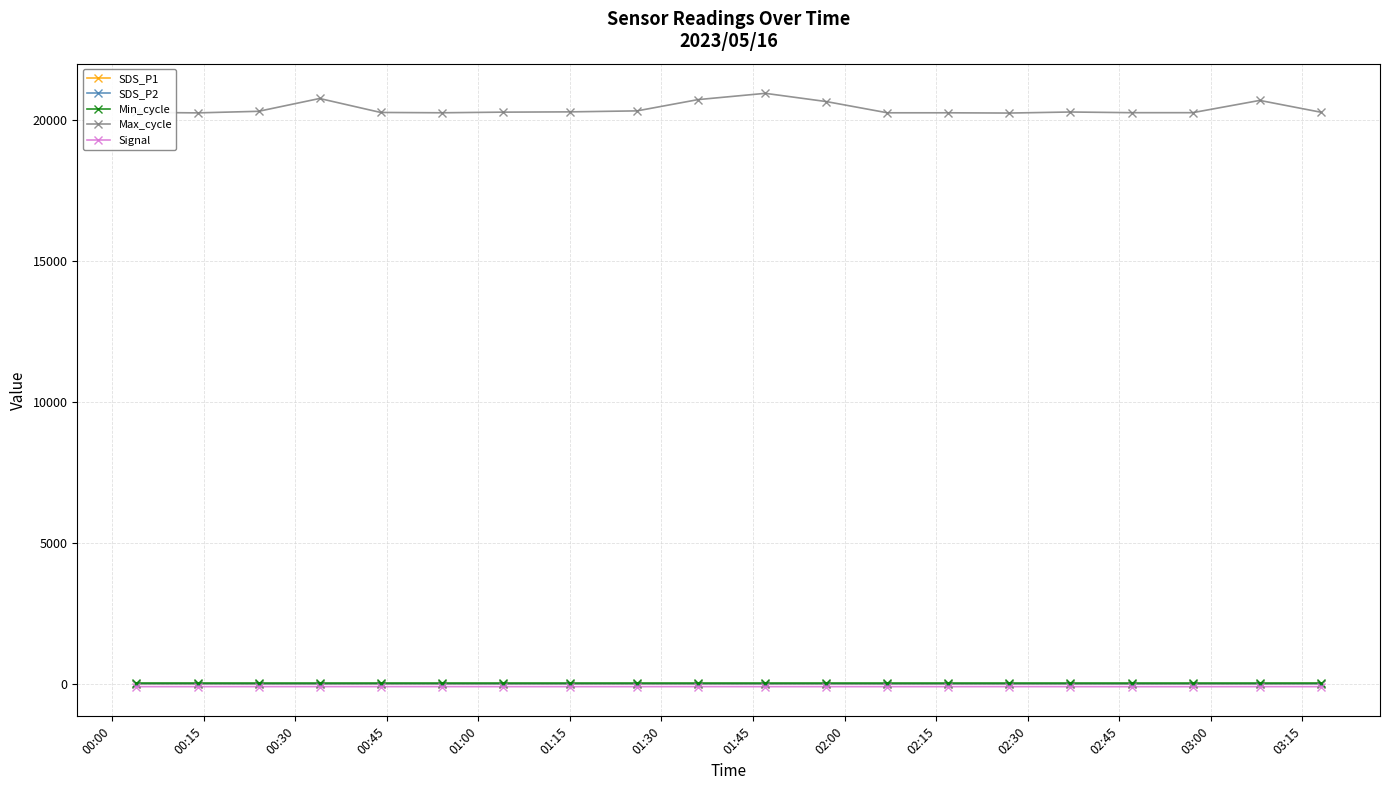

Which series has the largest range (max minus min)?

Max_cycle